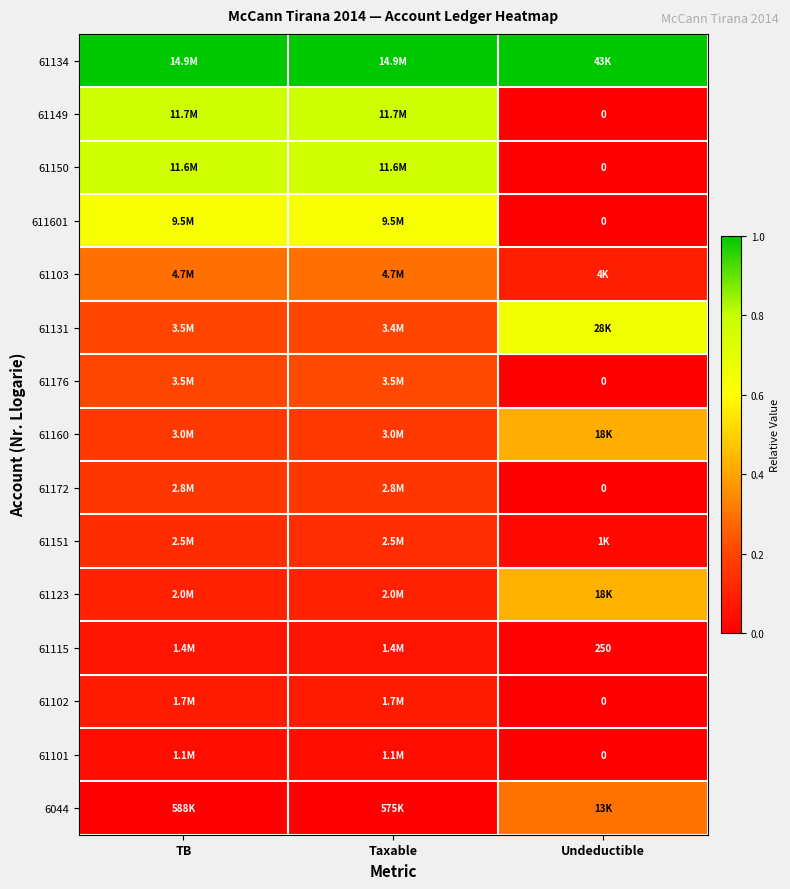

Count the number of categories in the chart.

3